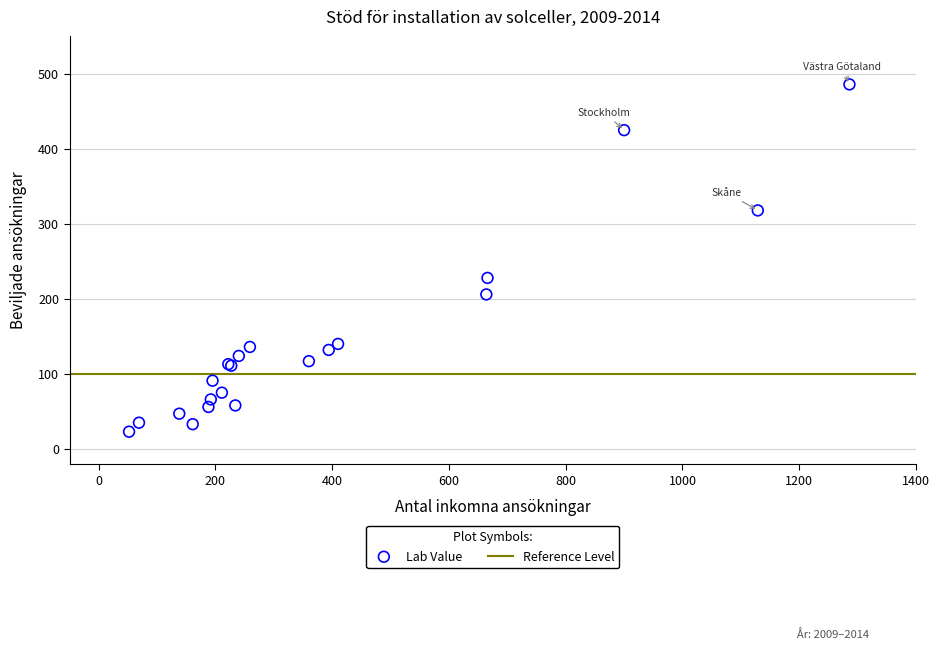

What Y value in the scatter plot is closest to 254?

228